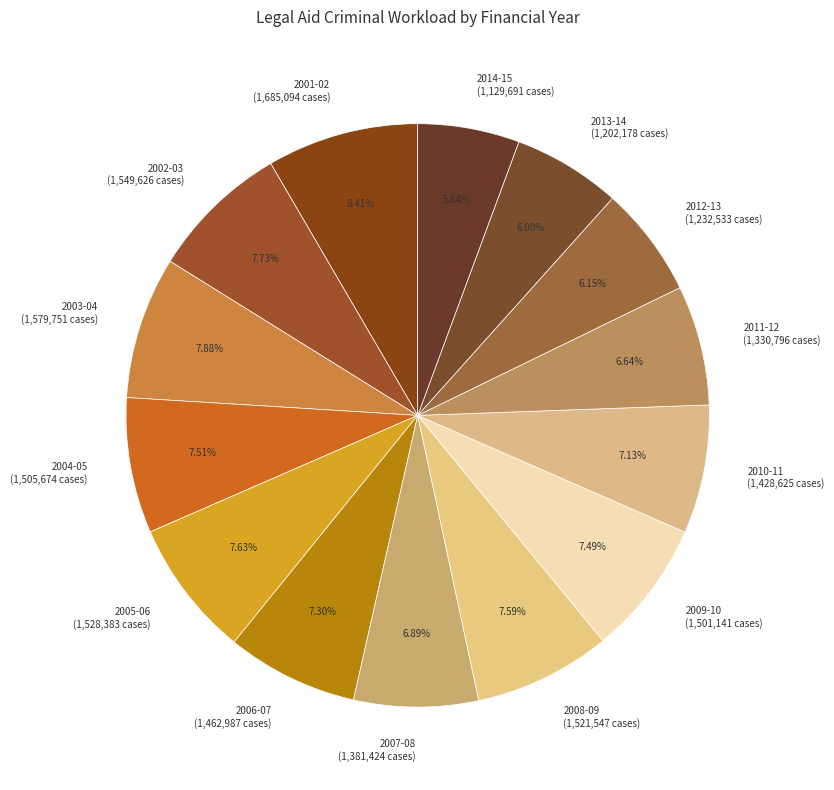

Combined, what portion of the pie is 2010-11 and 2006-07?

14.4%